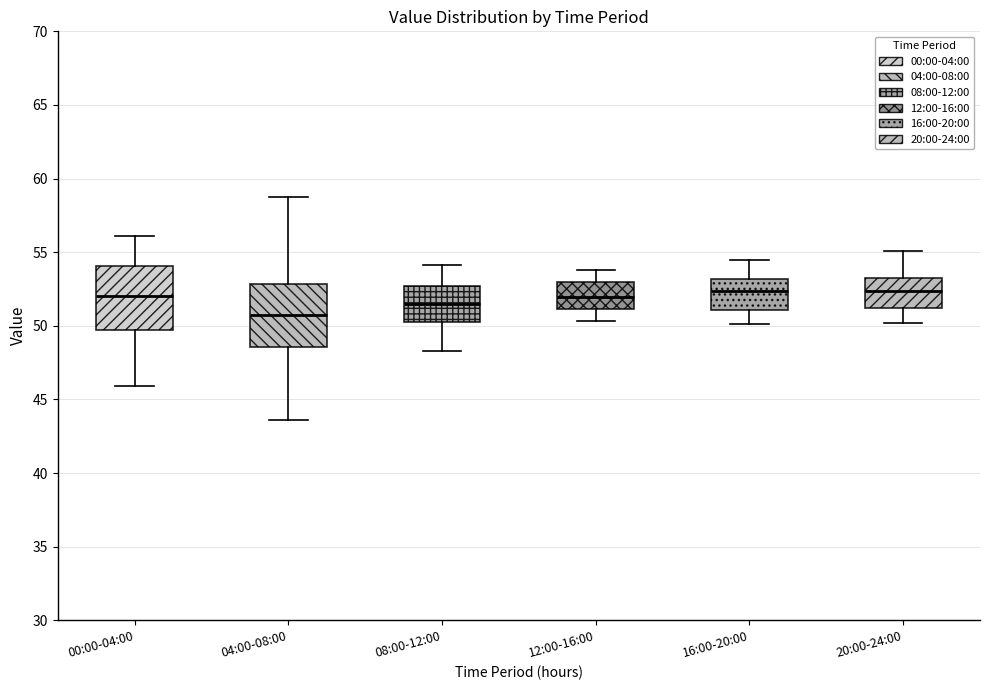

Which box has the lowest median line?

04:00-08:00